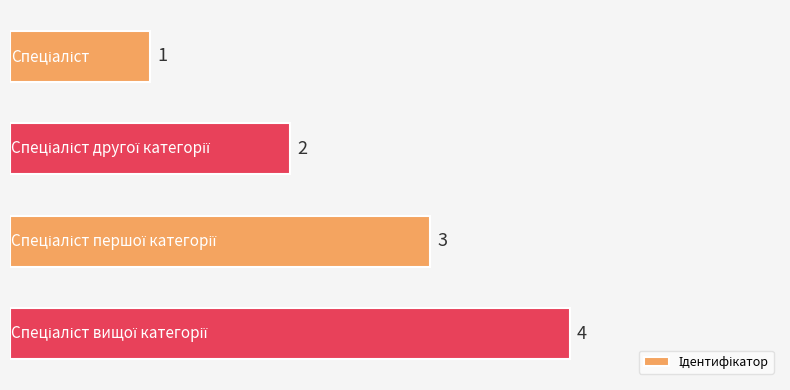

What is the maximum value shown in the chart?

4